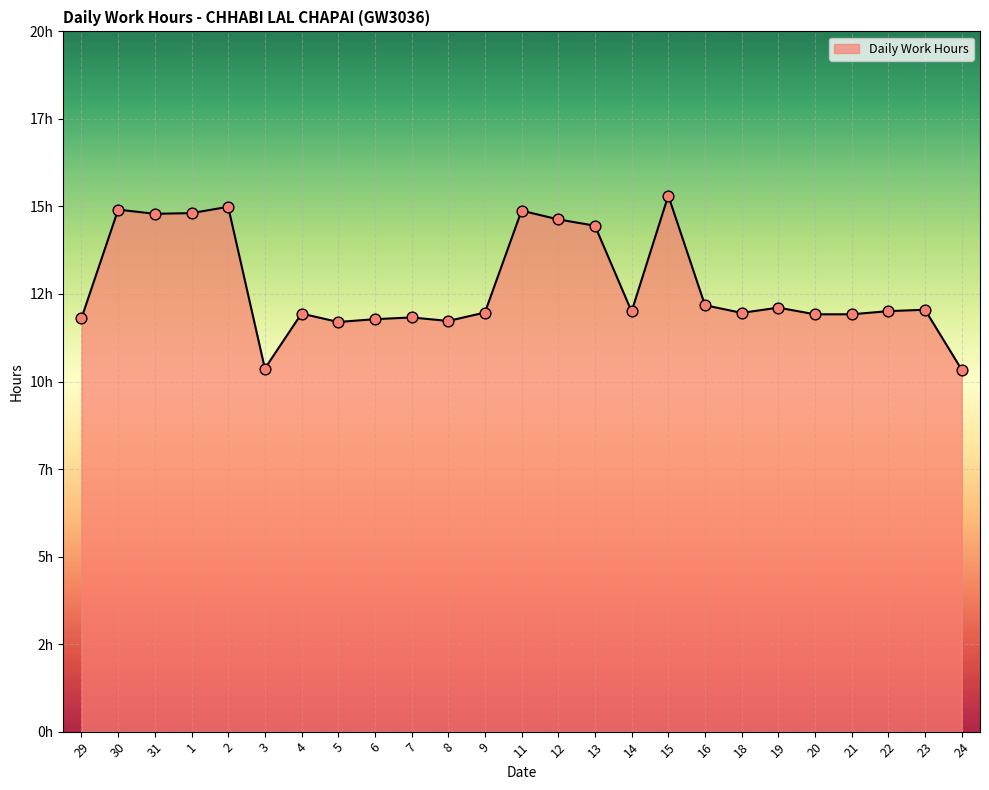

What is the change in value from 1 to 18?

-2.8